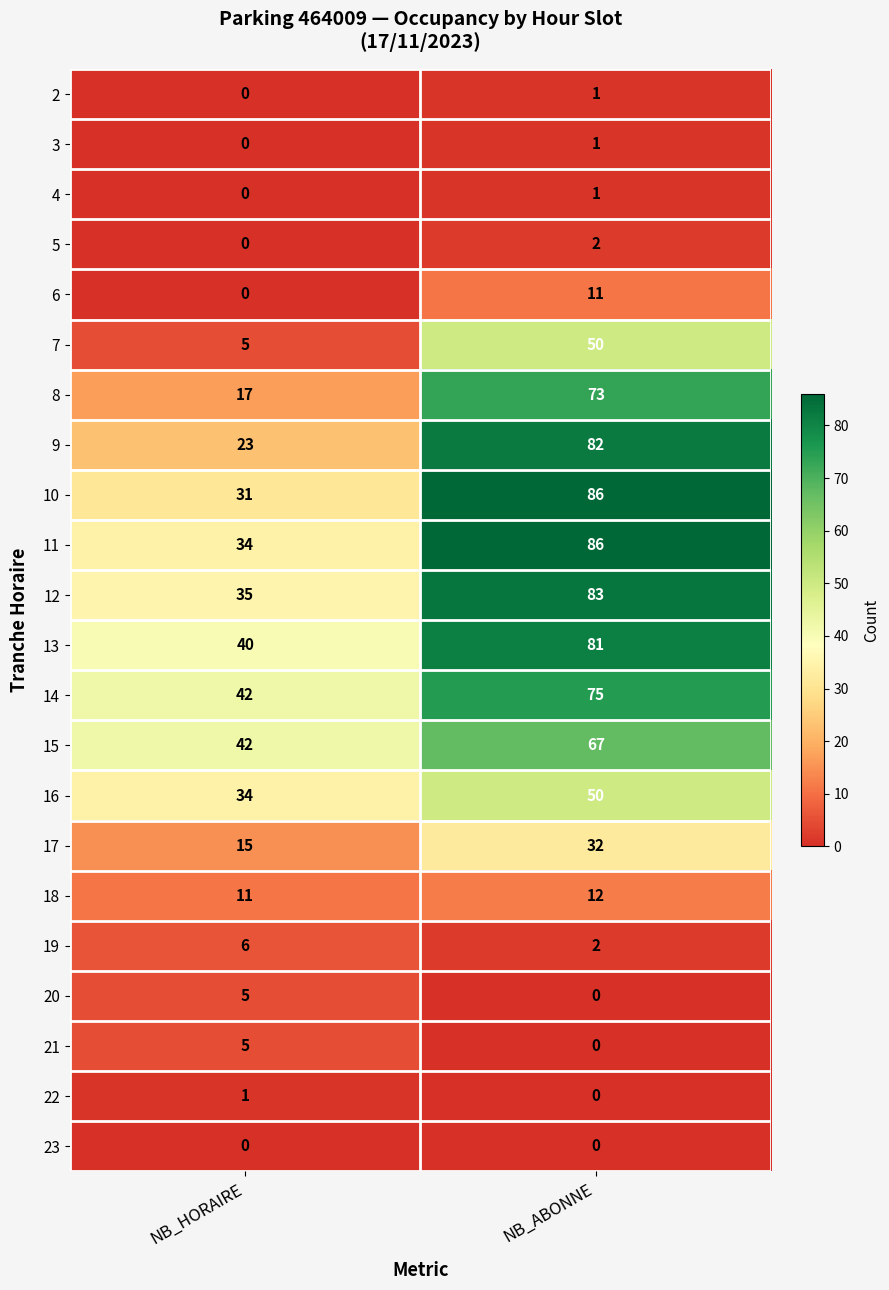

At which category does the chart reach its peak across all series?

NB_ABONNE